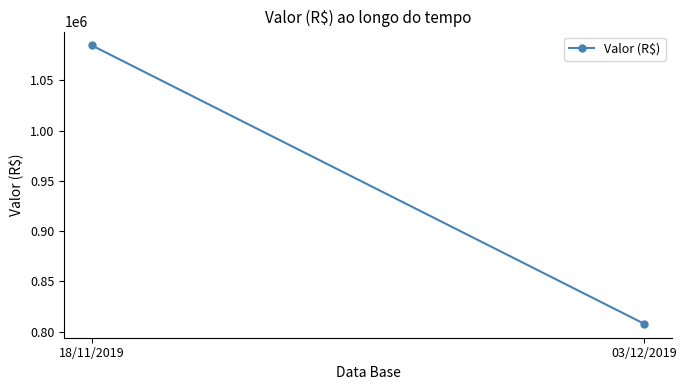

Rank the categories by value from lowest to highest.

03/12/2019, 18/11/2019